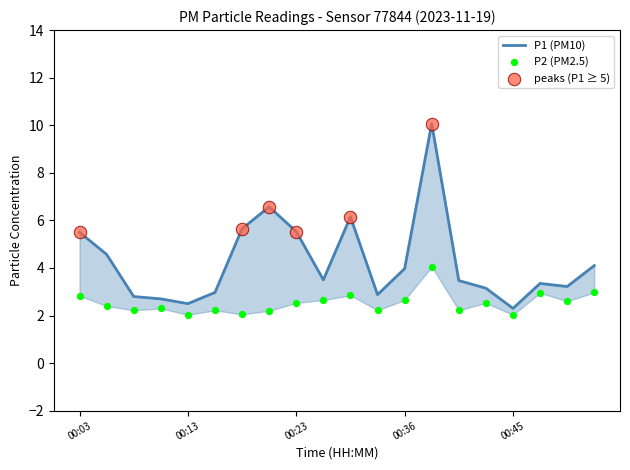

At how many categories does at least one series exceed 4?

8